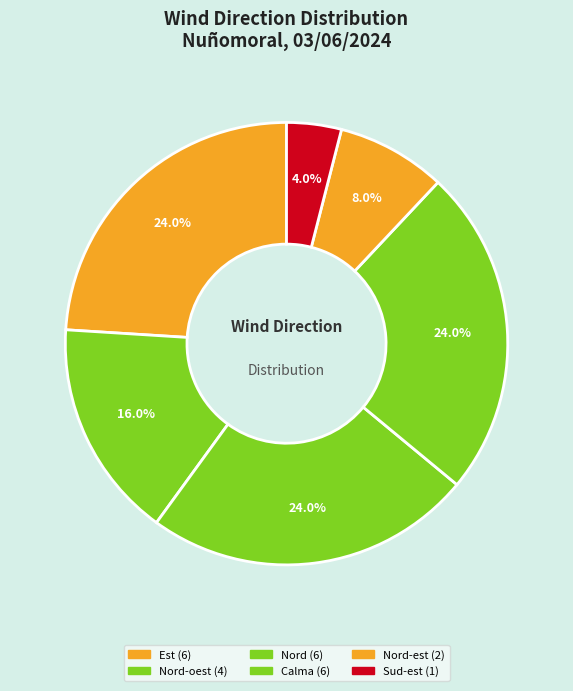

How many segments does this pie chart have?

6